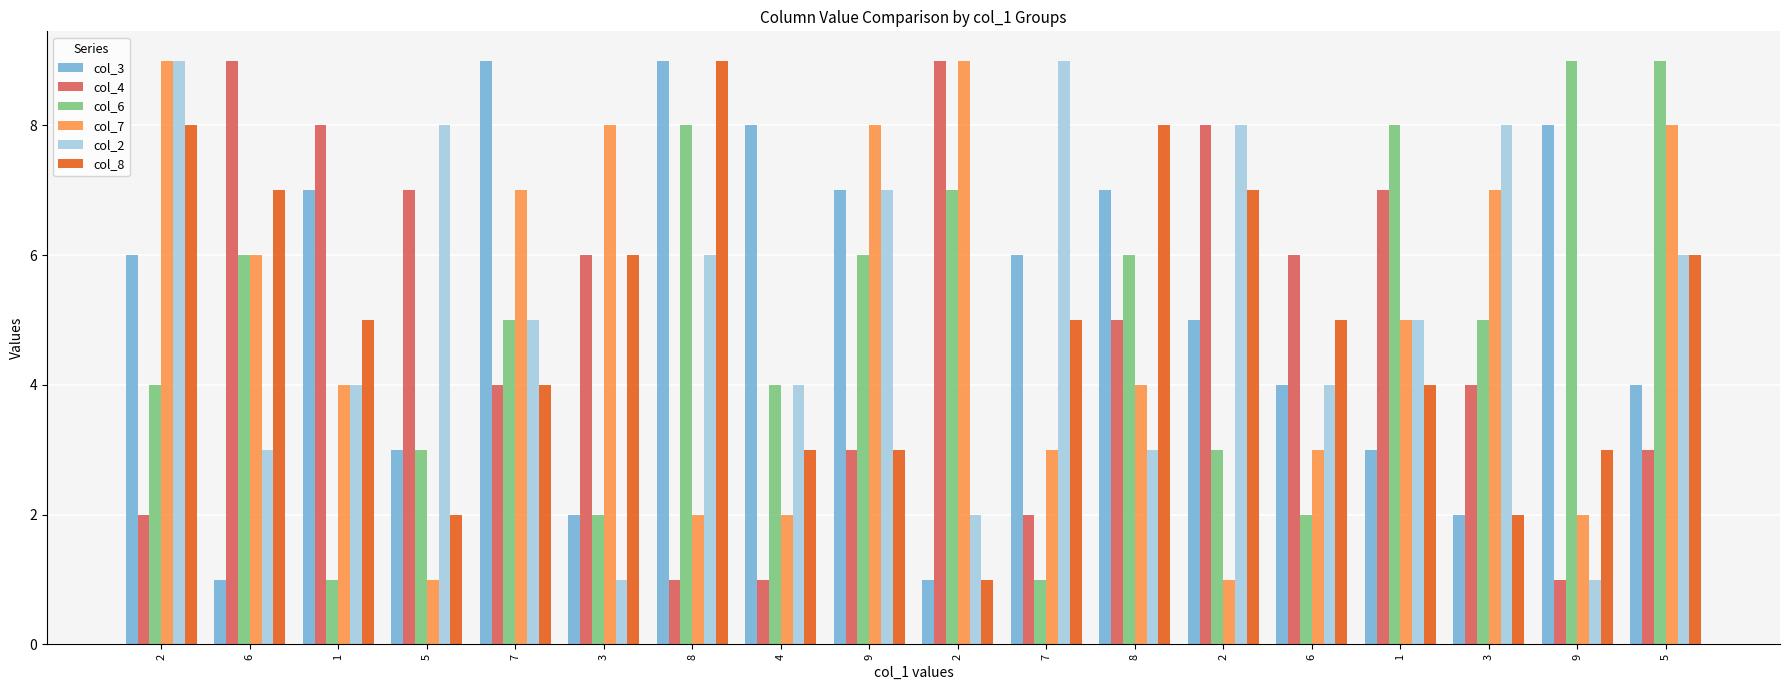

What are all the series names shown in the legend?

col_3, col_4, col_6, col_7, col_2, col_8